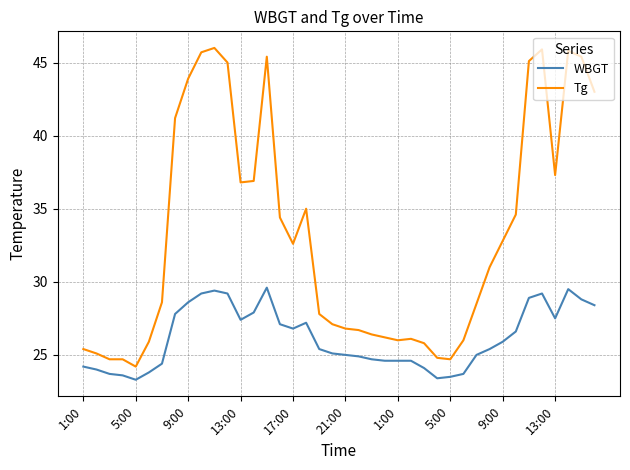

True or false: WBGT and Tg cross at least once.

False